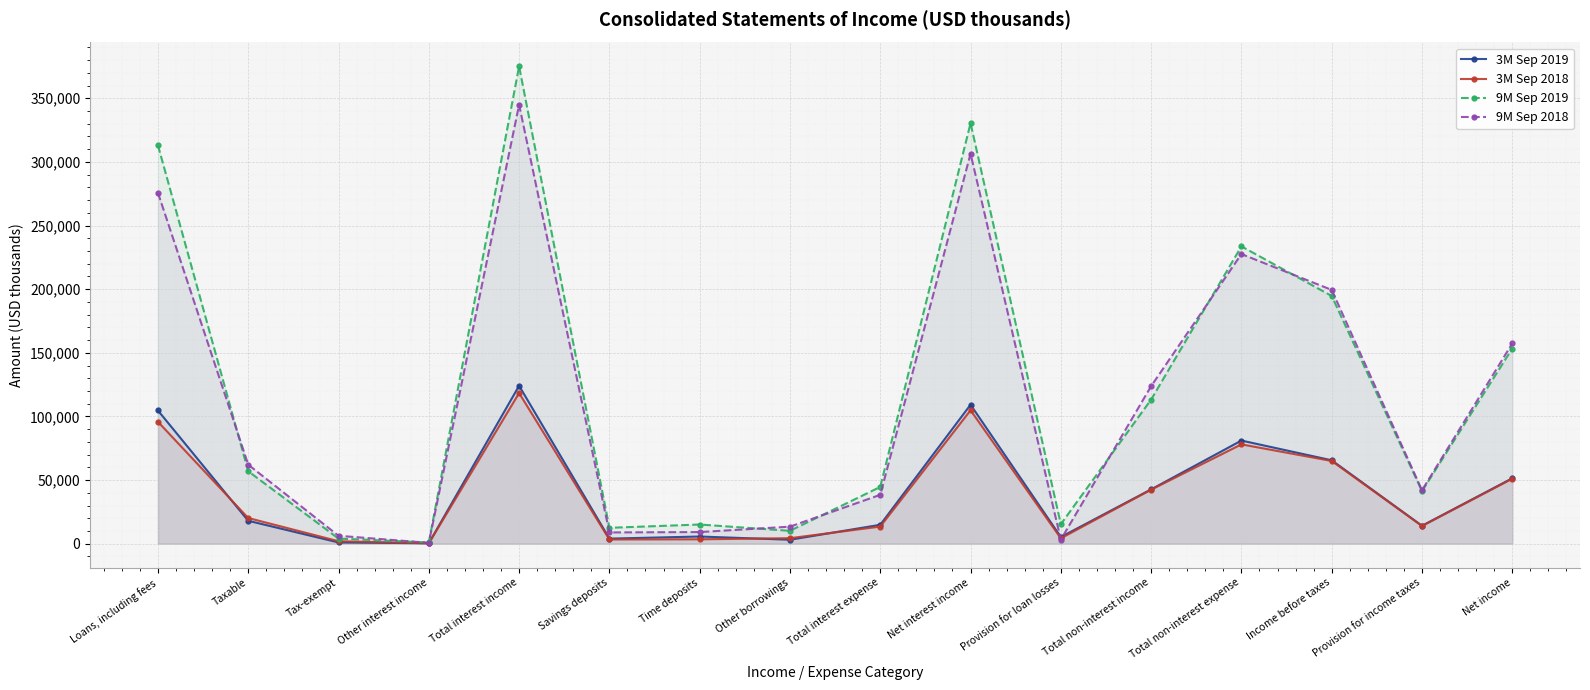

List the labels in order of 3M Sep 2019 value, largest first.

Total interest income, Net interest income, Loans, including fees, Total non-interest expense, Income before taxes, Net income, Total non-interest income, Taxable, Total interest expense, Provision for income taxes, Time deposits, Provision for loan losses, Savings deposits, Other borrowings, Tax-exempt, Other interest income